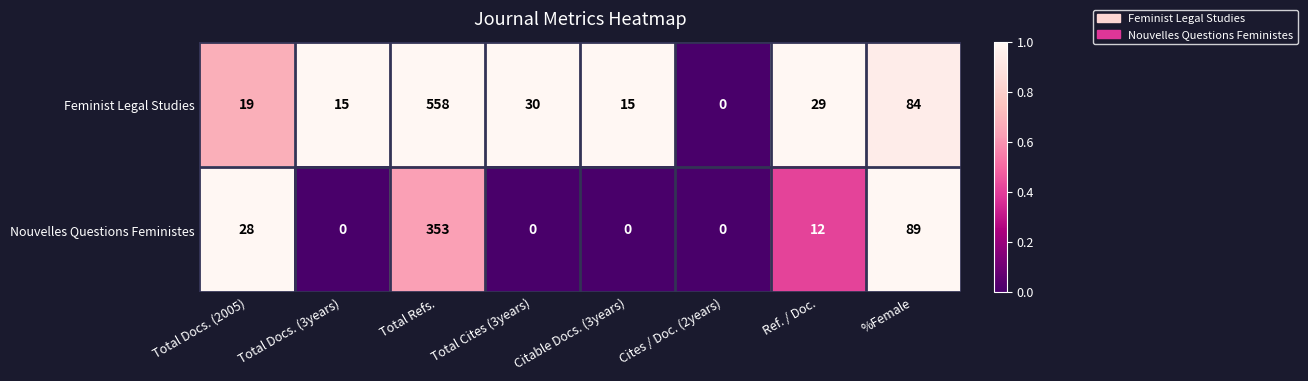

Count the number of categories in the chart.

8